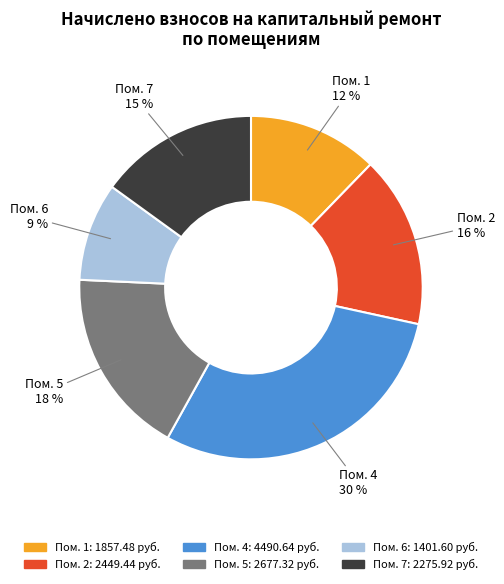

How many segments does this pie chart have?

6